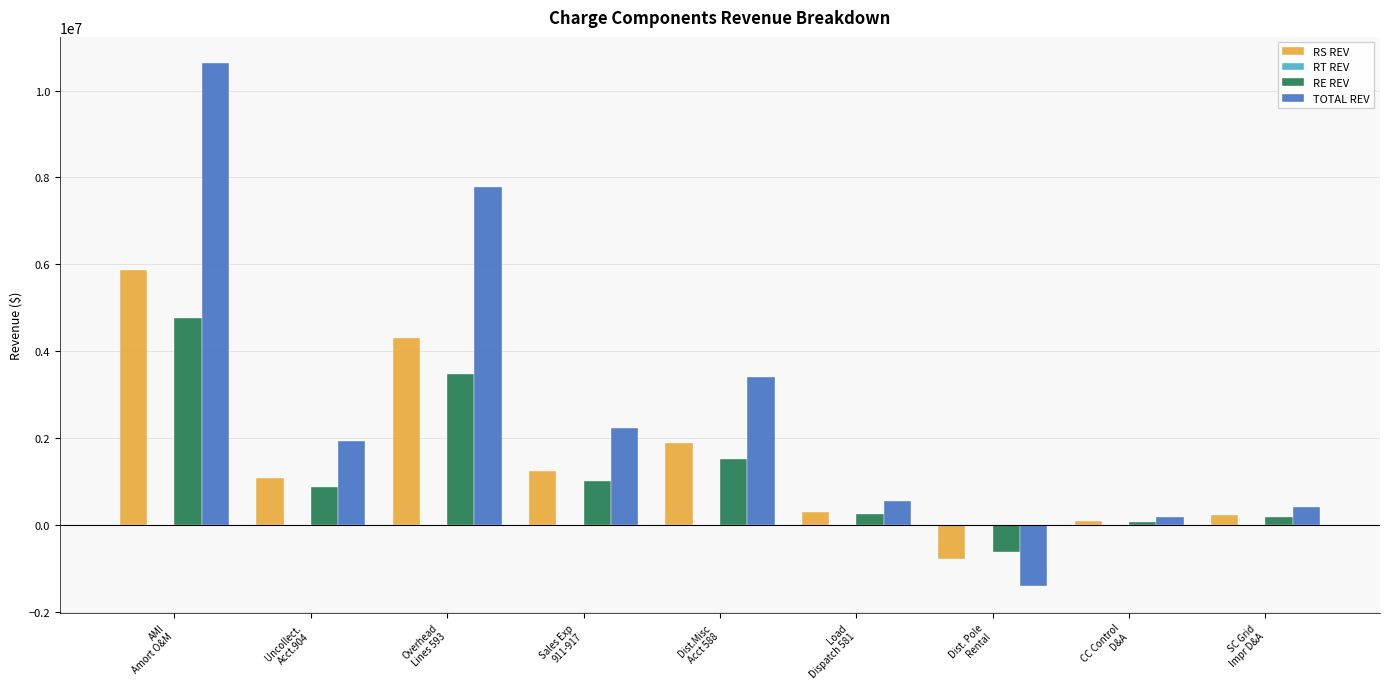

What is the sum of all RS REV values?

14207614.3